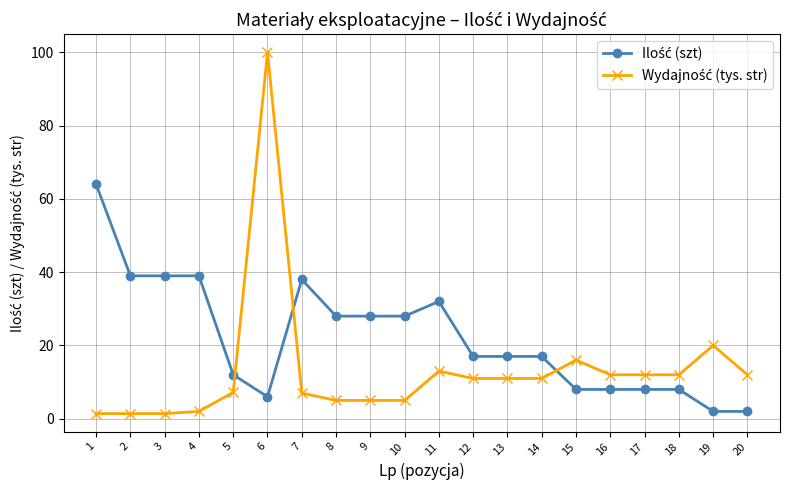

What is the total value across all series at 7?

45.0